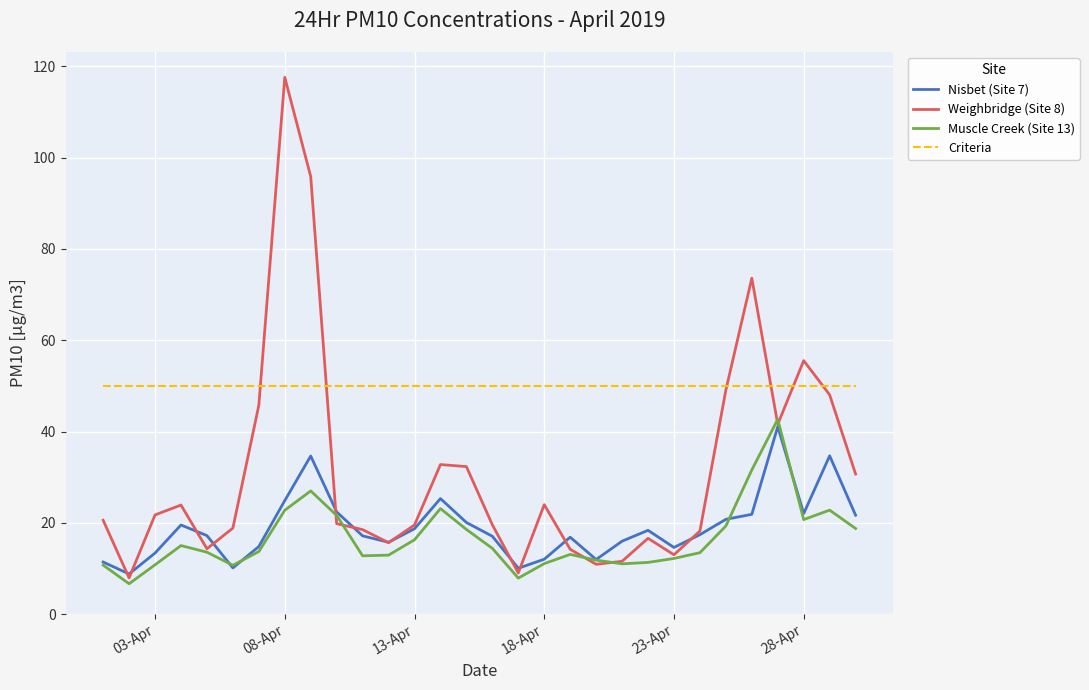

What is the greatest value displayed?

117.6